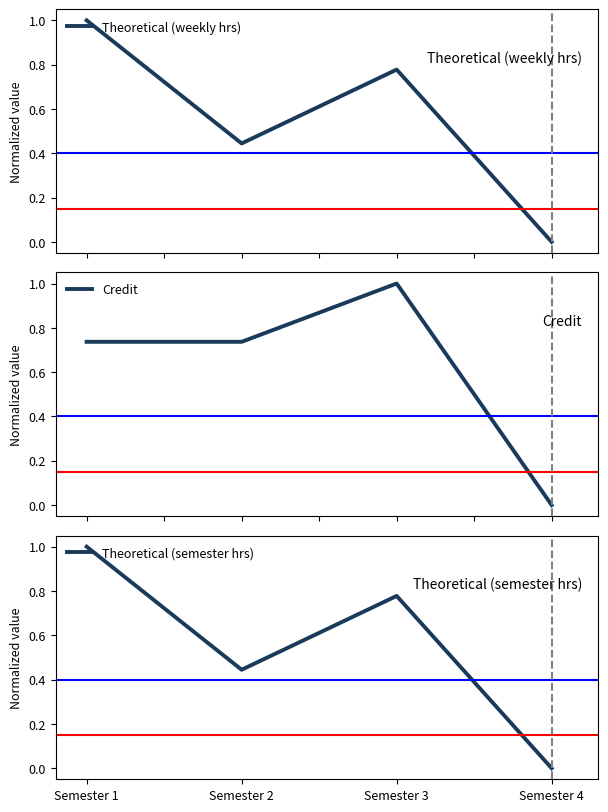

In Theoretical (semester hrs), how many points are higher than both neighbors (excluding endpoints)?

1